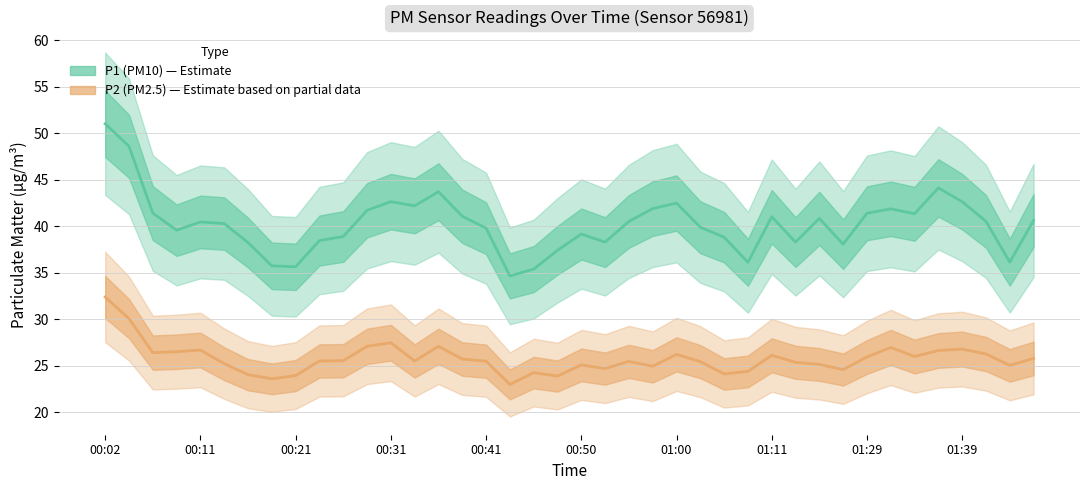

True or false: P2 and P1 intersect in this chart.

False